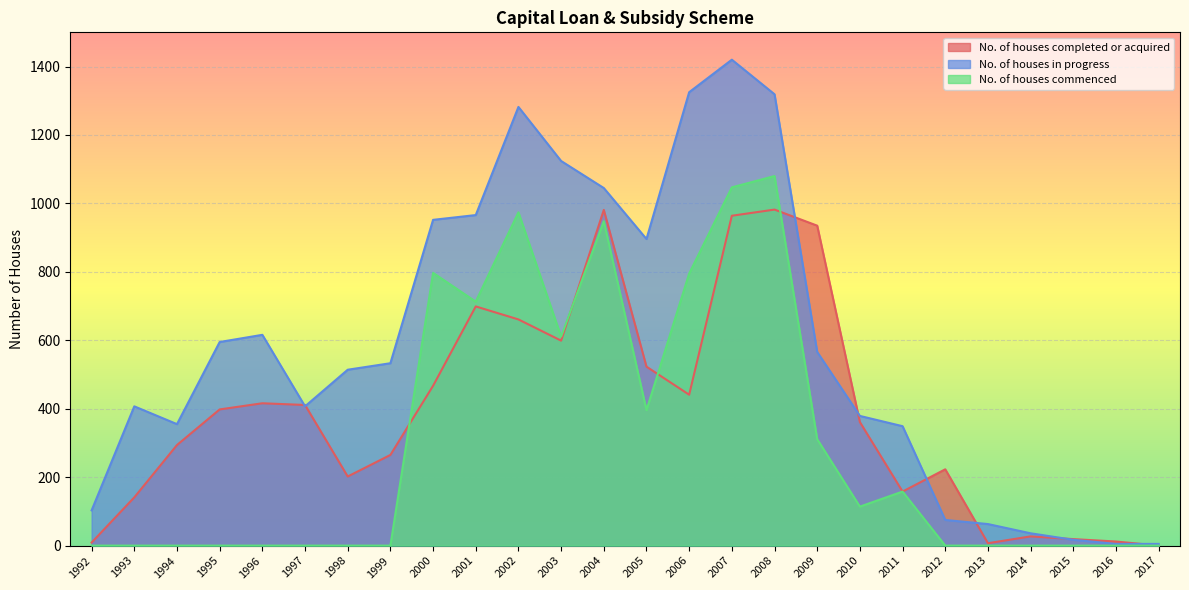

Reading left to right, list all the values displayed in this chart.

No. of houses completed or acquired: 1992=9	1993=141	1994=294	1995=398	1996=416	1997=411	1998=202	1999=265	2000=467	2001=699	2002=661	2003=599	2004=981	2005=523	2006=441	2007=964	2008=982	2009=935	2010=361	2011=158	2012=223	2013=7	2014=27	2015=19	2016=12	2017=0
No. of houses in progress: 1992=103	1993=407	1994=355	1995=595	1996=616	1997=407	1998=514	1999=533	2000=952	2001=966	2002=1282	2003=1124	2004=1045	2005=896	2006=1325	2007=1420	2008=1319	2009=566	2010=379	2011=349	2012=75	2013=63	2014=36	2015=17	2016=5	2017=5
No. of houses commenced: 1992=0	1993=0	1994=0	1995=0	1996=0	1997=0	1998=0	1999=0	2000=797	2001=713	2002=974	2003=611	2004=948	2005=396	2006=795	2007=1047	2008=1080	2009=311	2010=114	2011=158	2012=0	2013=0	2014=0	2015=0	2016=0	2017=0